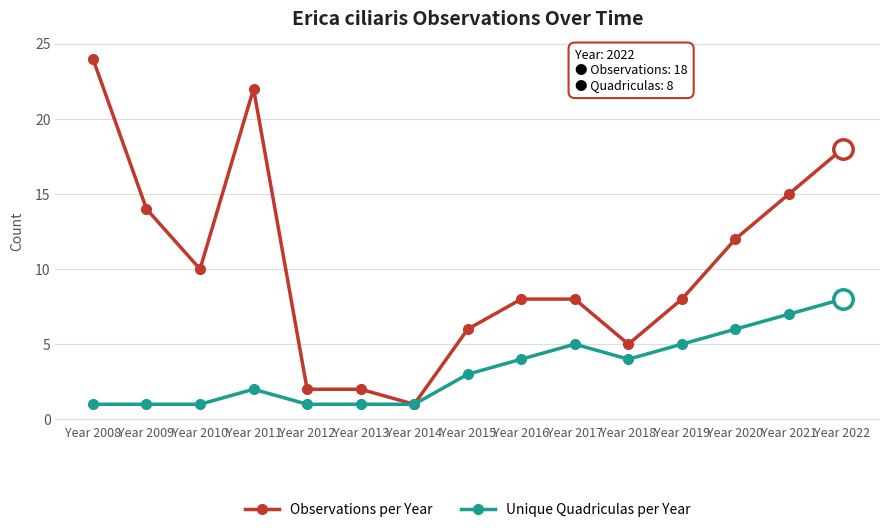

What is the value of the Observations per Year point at the 3rd from the left?

10